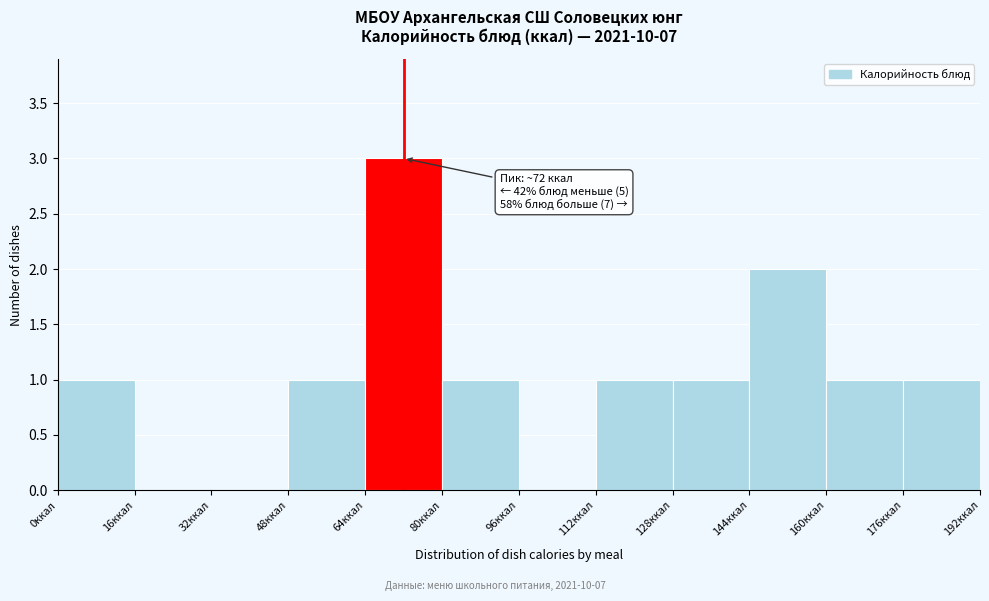

Which range on the x-axis has the tallest bar?

64 to 80